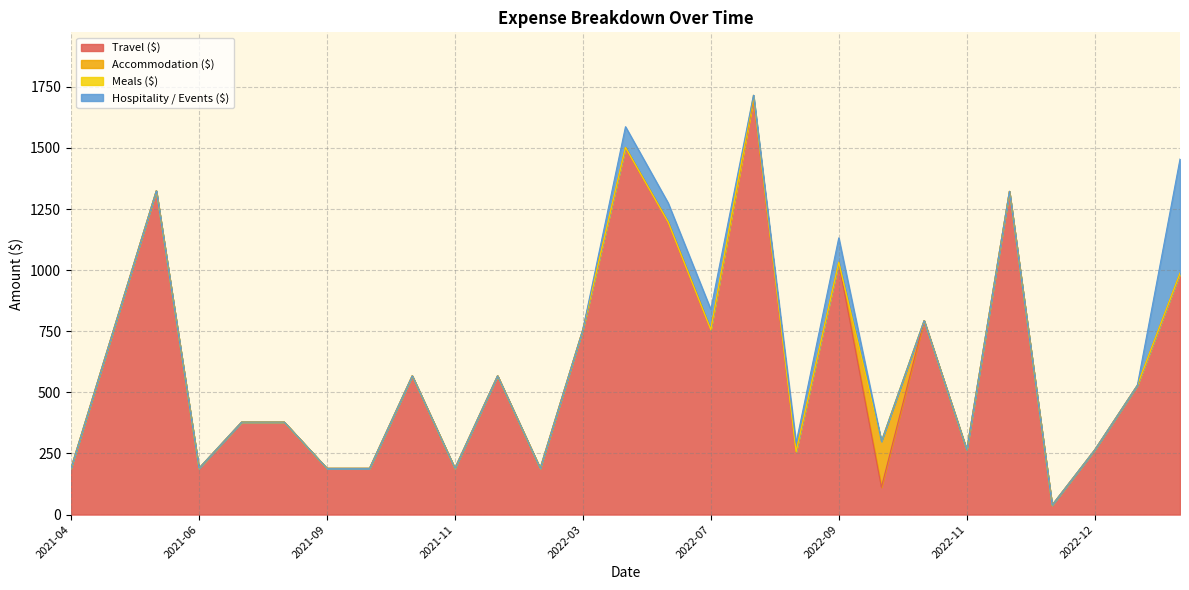

How many categories are shown in the chart?

27